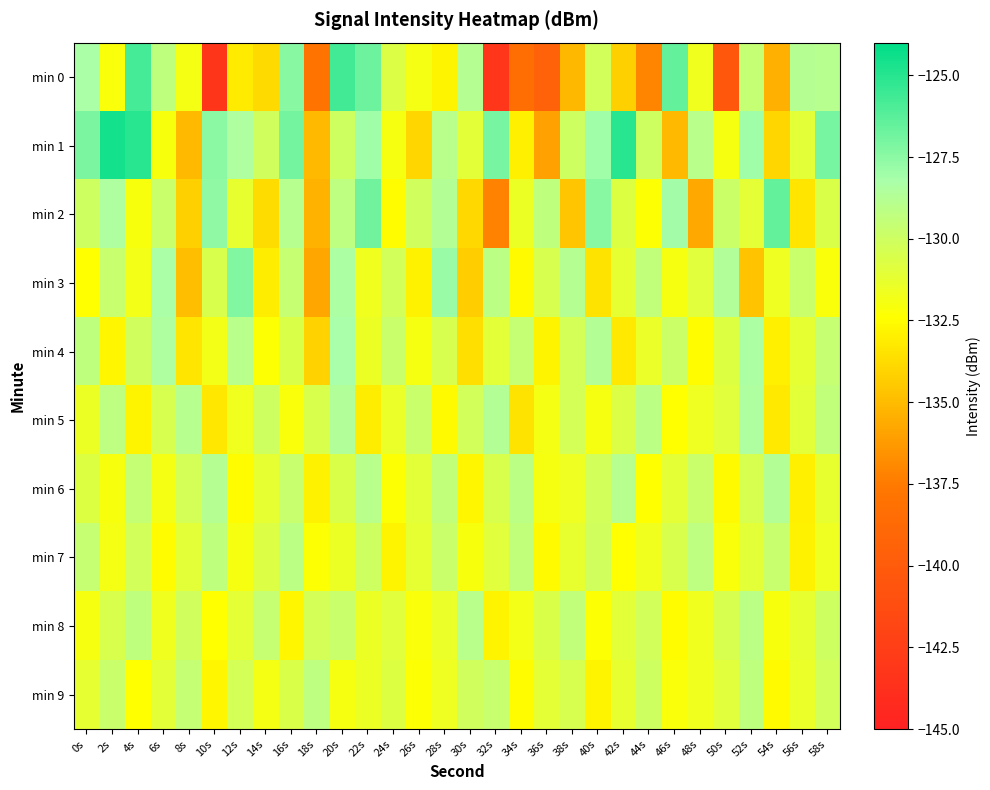

Between 34s and 6s, which is larger?

6s